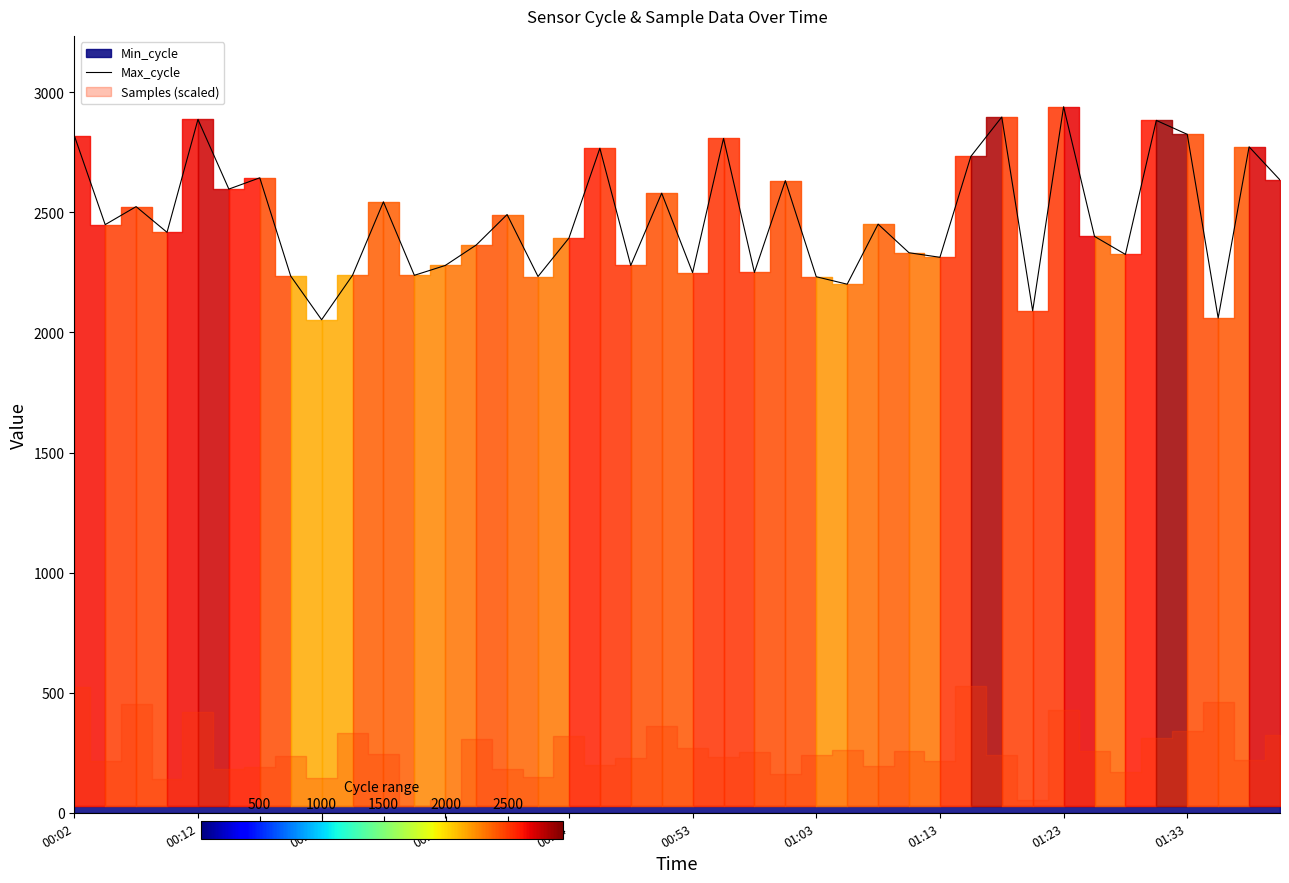

True or false: the data has more than 2 interior local peaks.

True